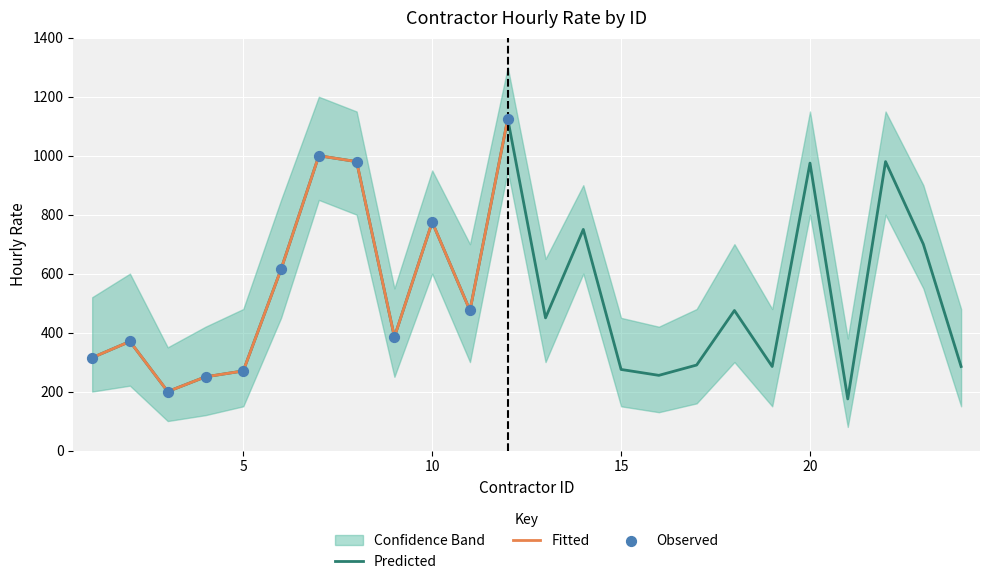

What is the lowest value of the Predicted series?

175